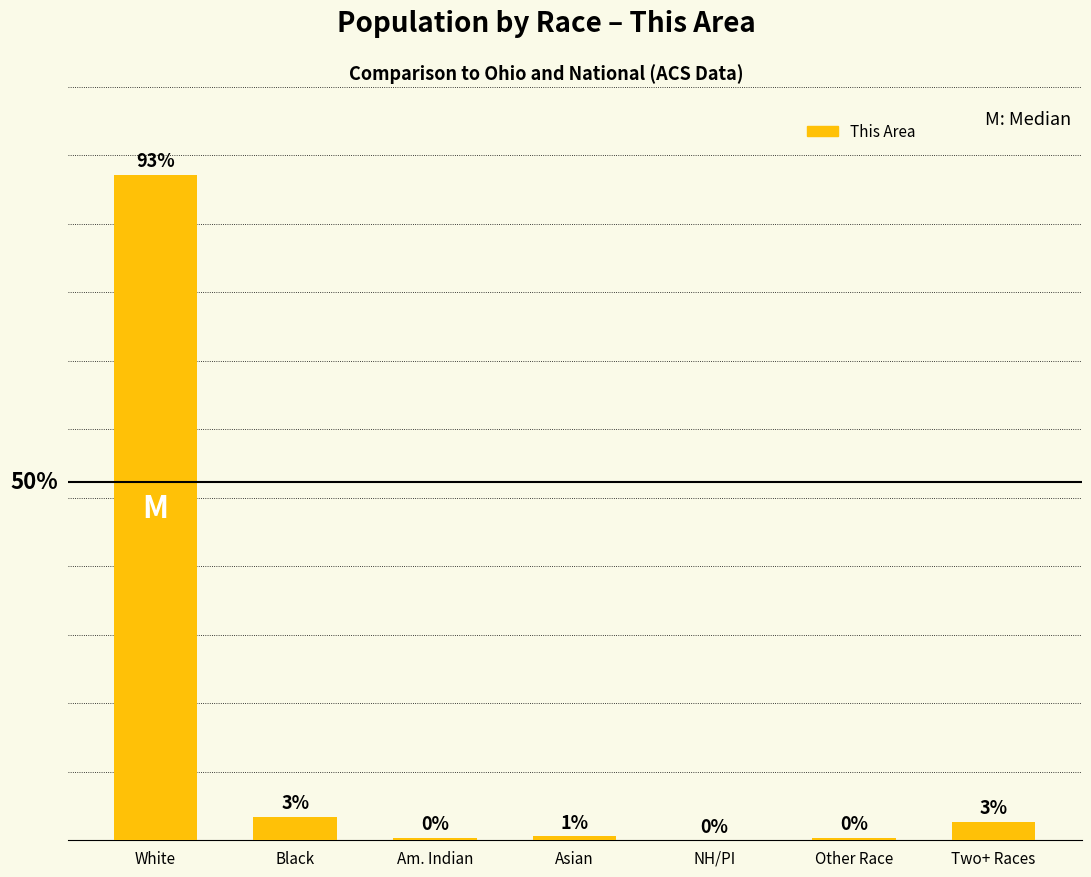

What is the change in value from White to Asian?

-43886